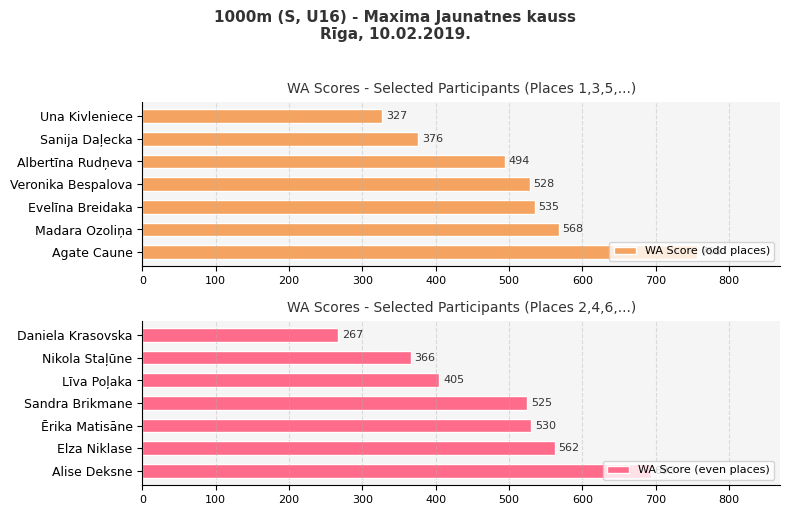

Rank the series by their maximum value, from highest to lowest.

WA Score (odd places), WA Score (even places)